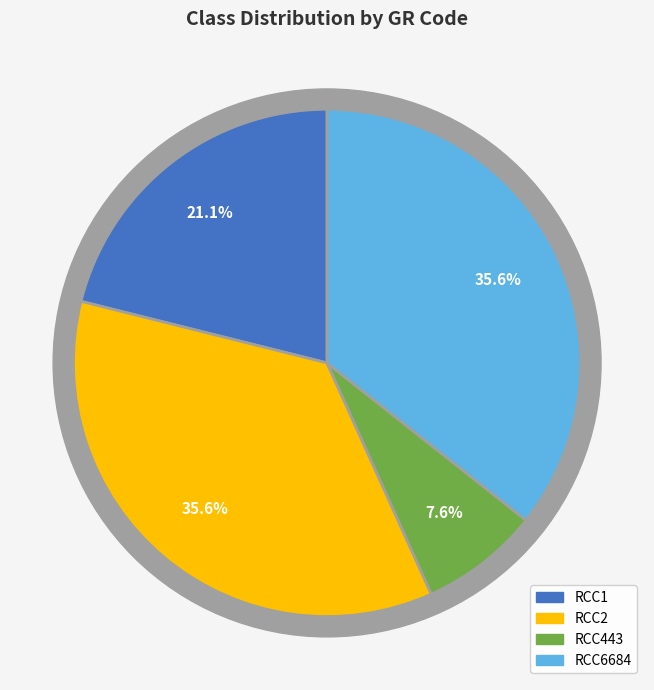

Does RCC2 account for over 50% of the chart?

No